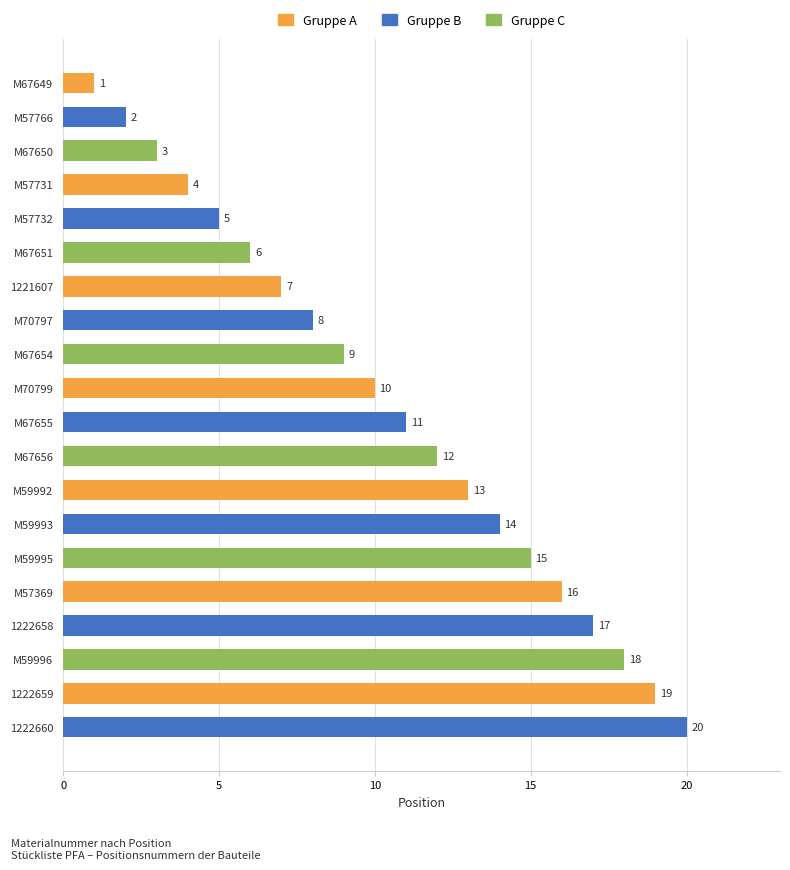

Count the number of categories in the chart.

20